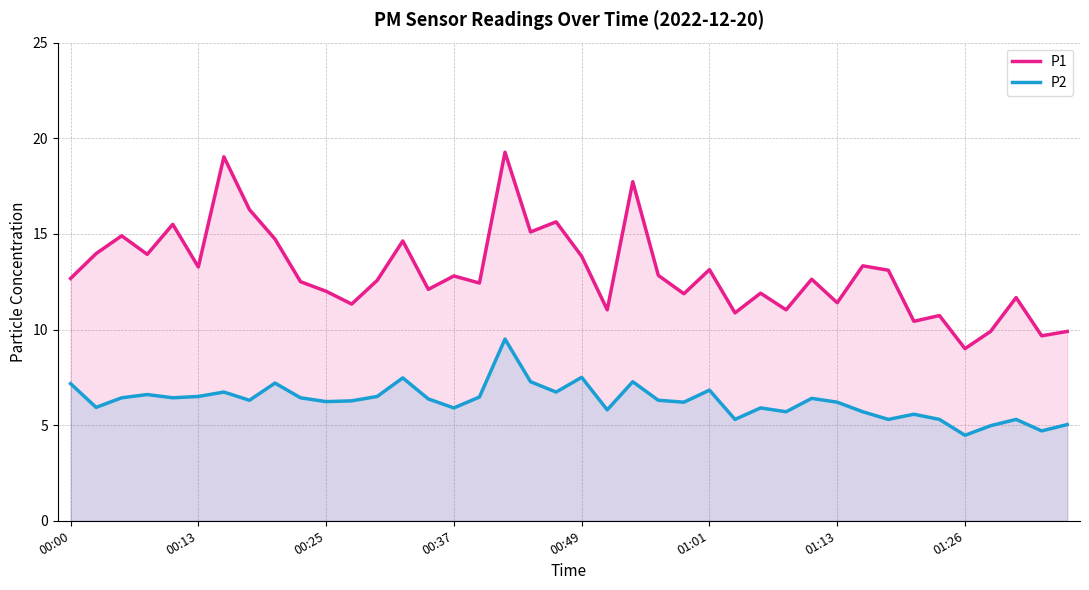

Which series has the widest spread of values?

P1